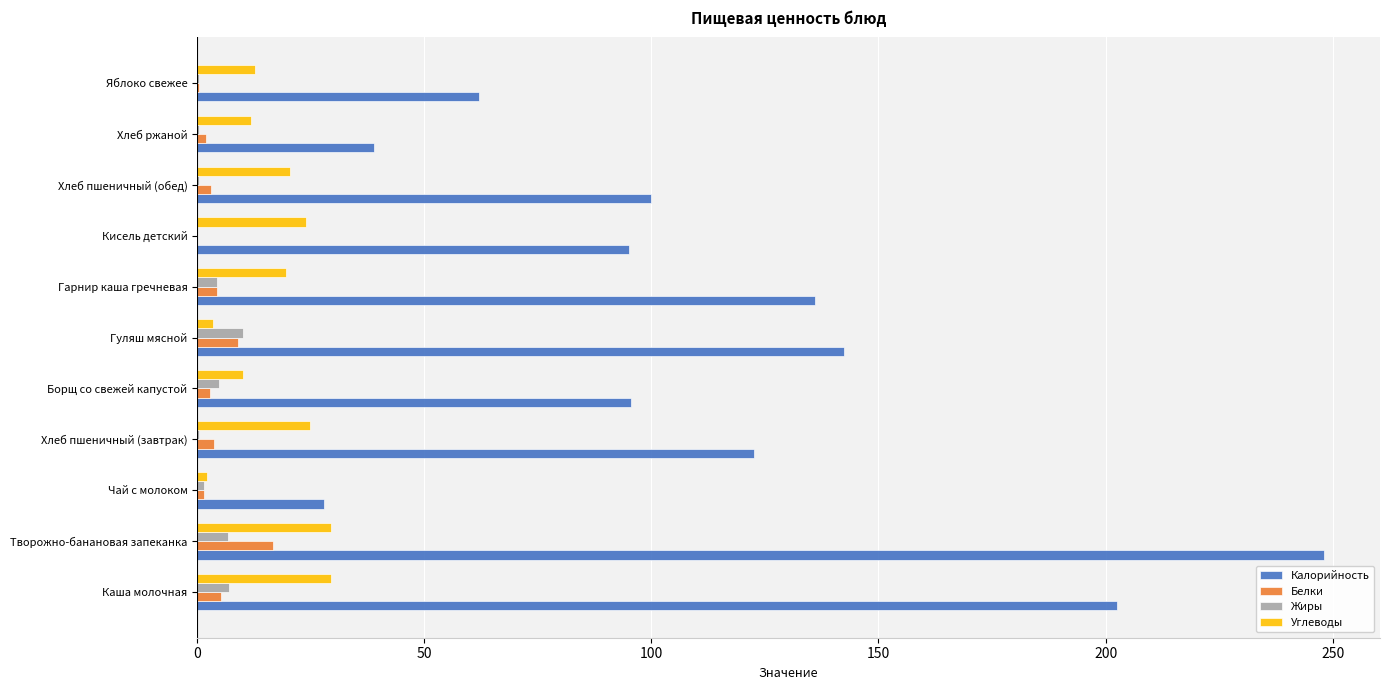

At which category is the sum across all series the highest?

Творожно-банановая запеканка